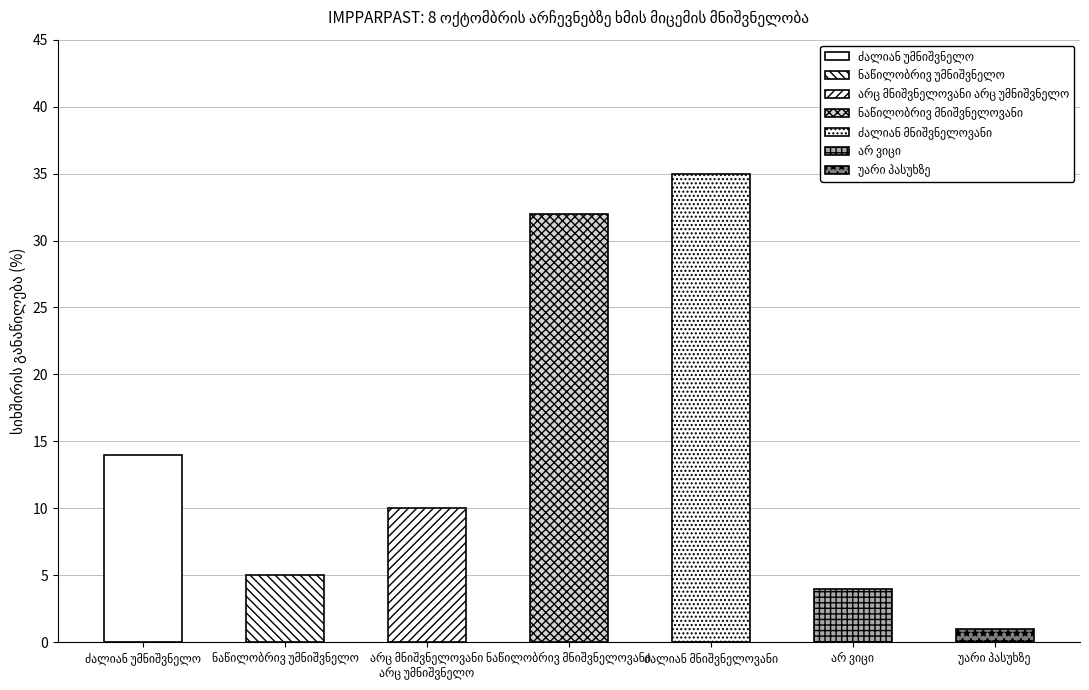

What is the sum of all values?

101